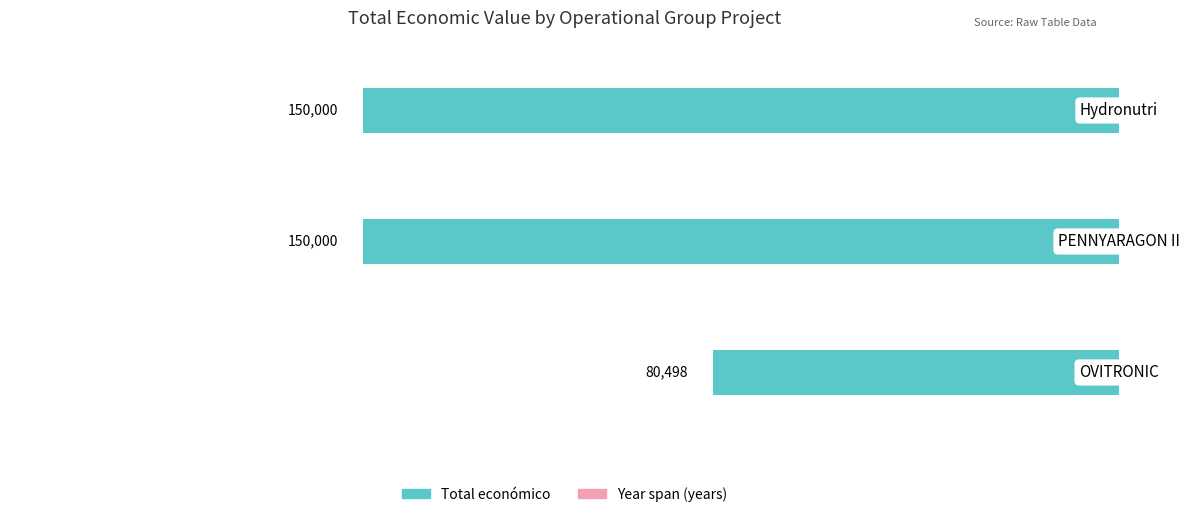

How many groups of bars are there?

3